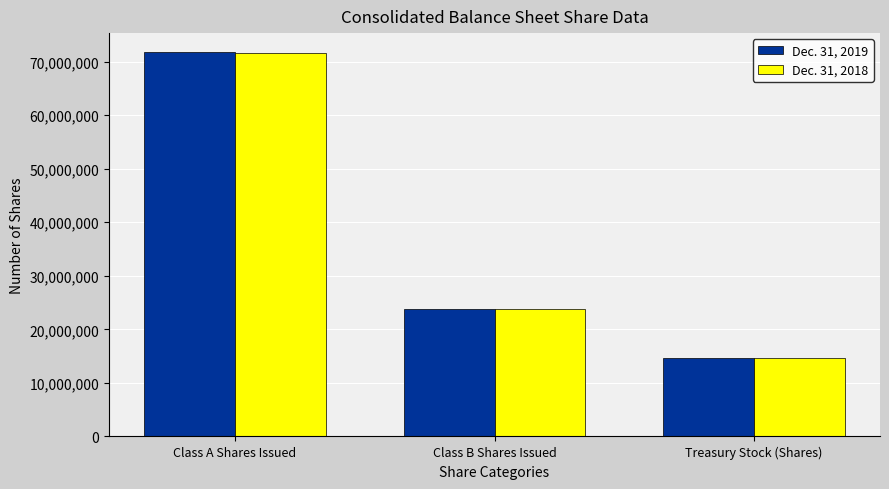

Are the bars horizontal?

No